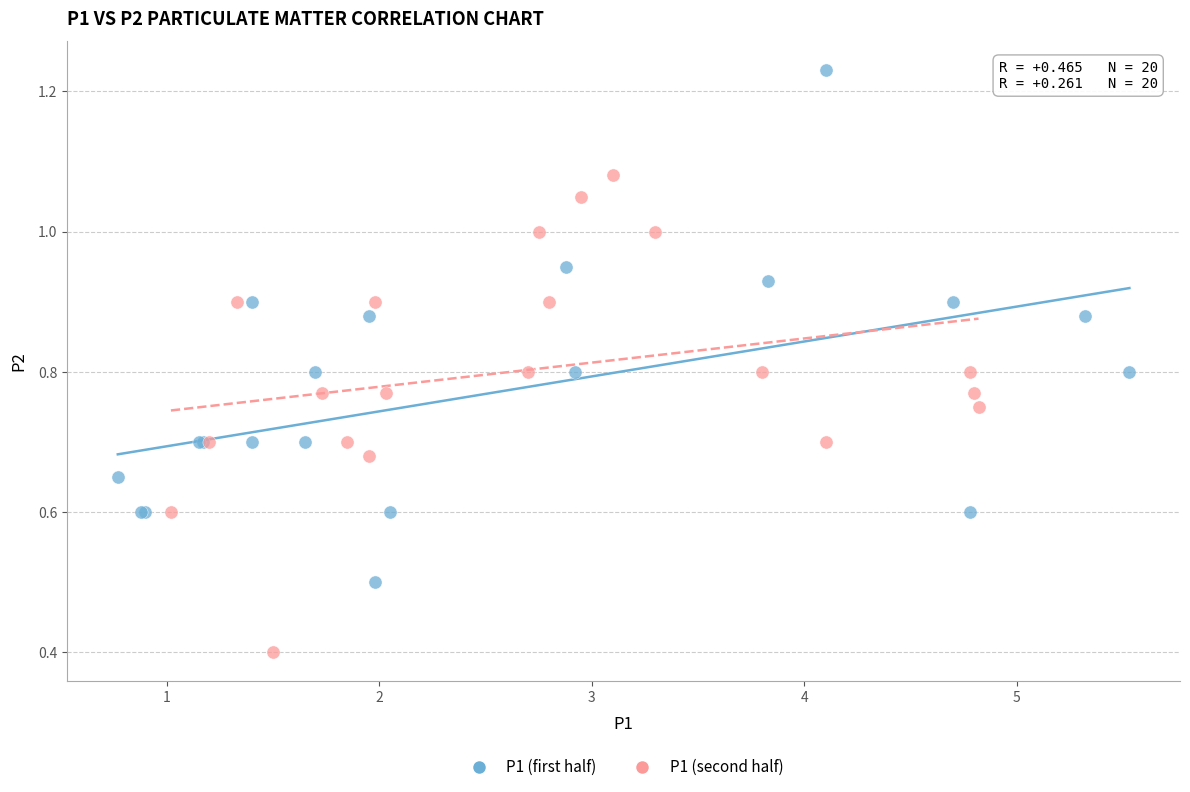

Which series contains the highest Y value?

P1 (first half)